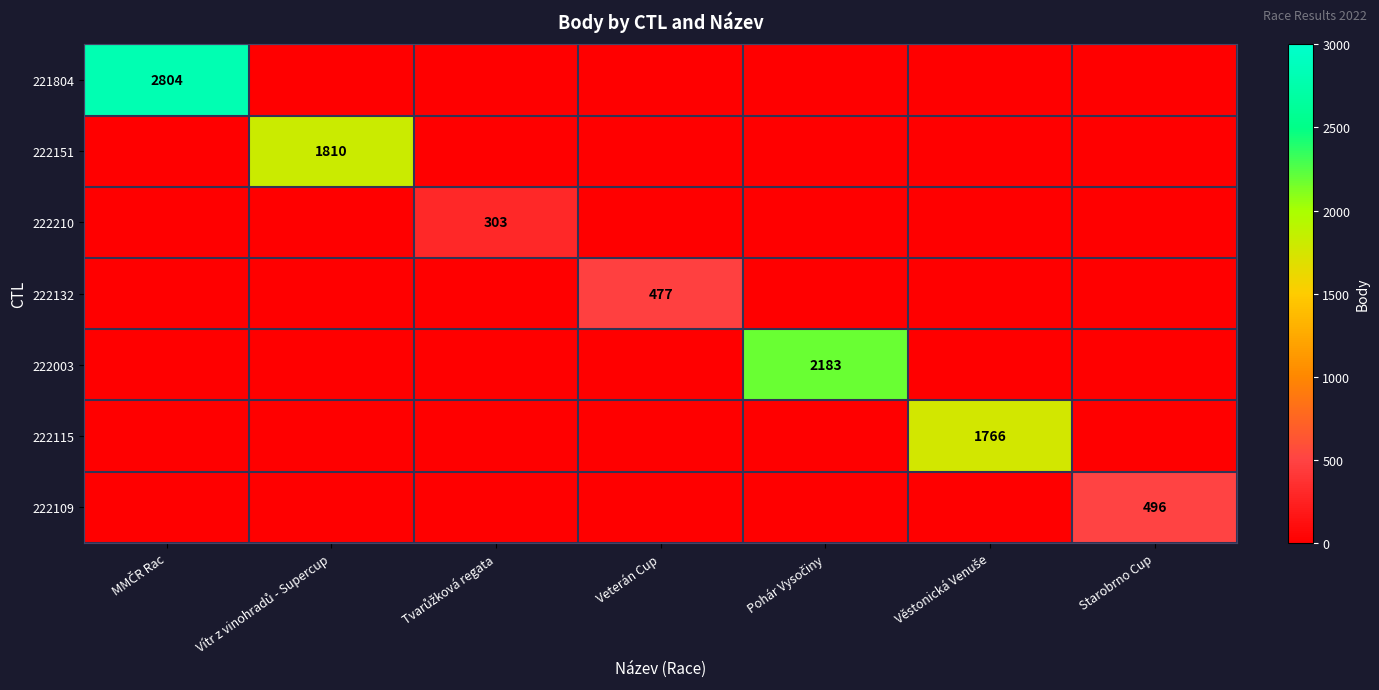

List the labels in order of 222132 value, largest first.

Veterán Cup, MMČR Rac, Vítr z vinohradů - Supercup, Tvarůžková regata, Pohár Vysočiny, Věstonická Venuše, Starobrno Cup